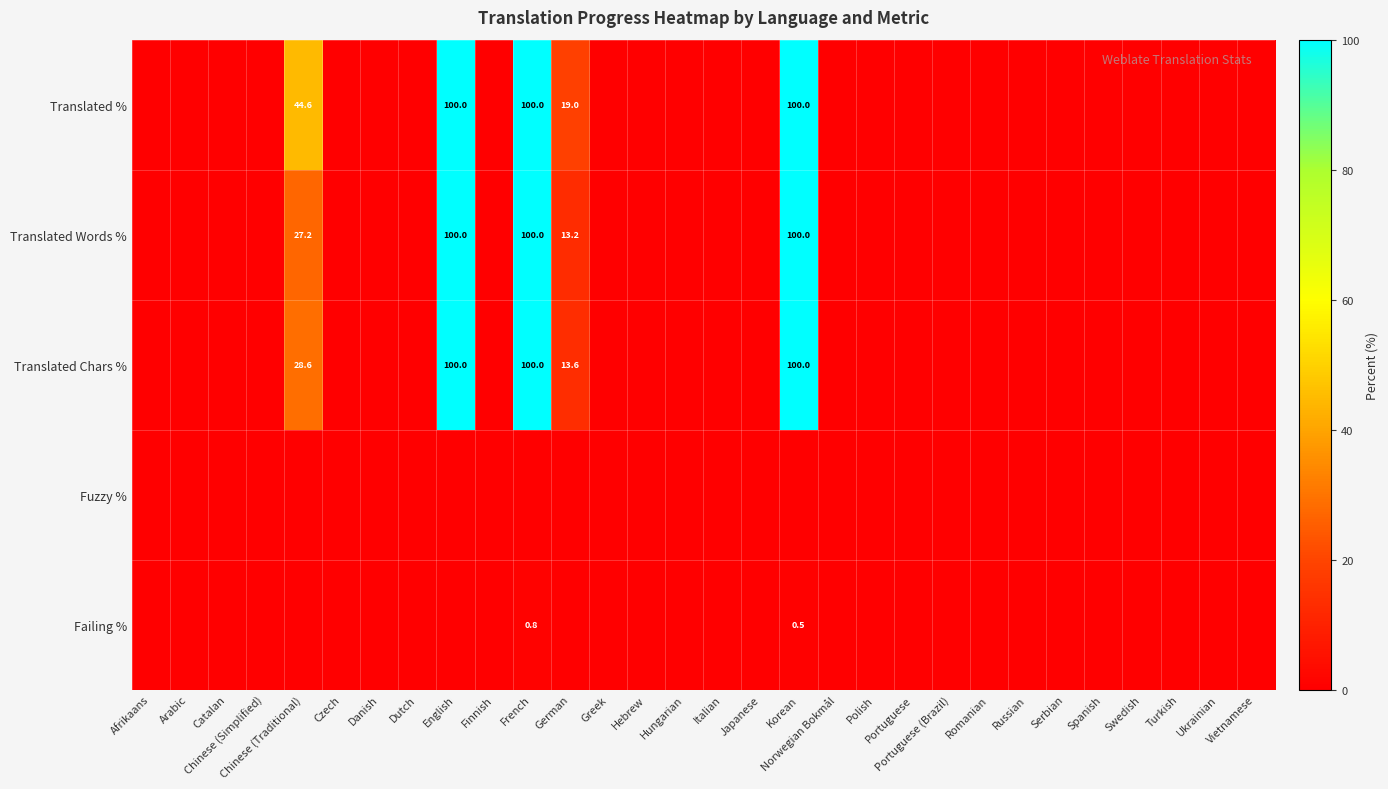

The value of Translated % at German is 4.6. True or false?

False